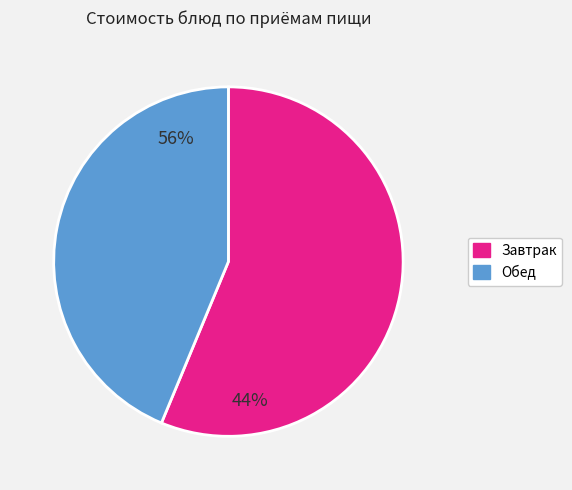

Is there a majority slice in this chart?

Yes